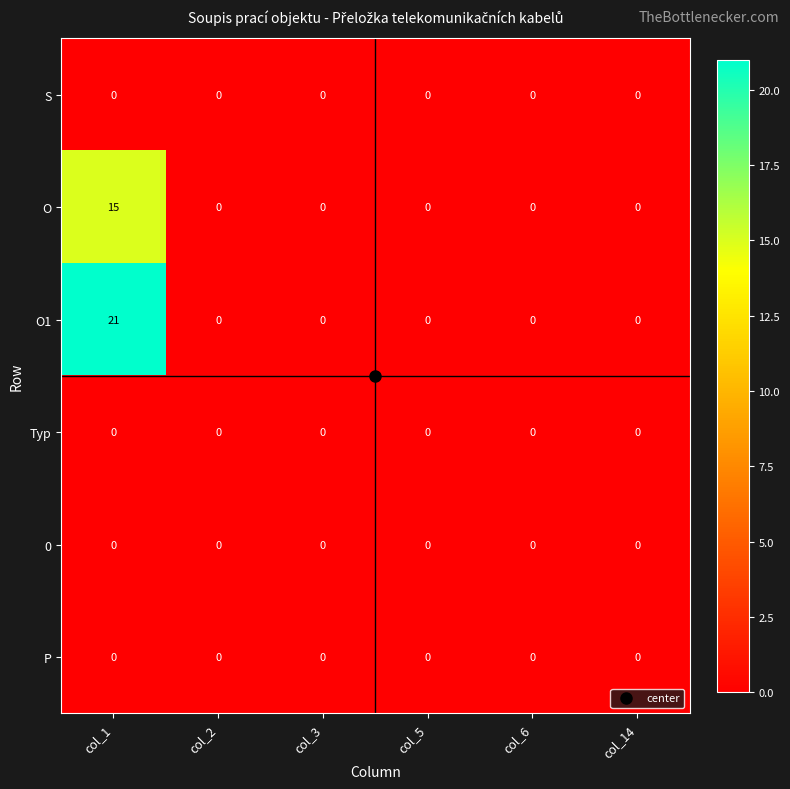

Read the O1 value at col_1.

21